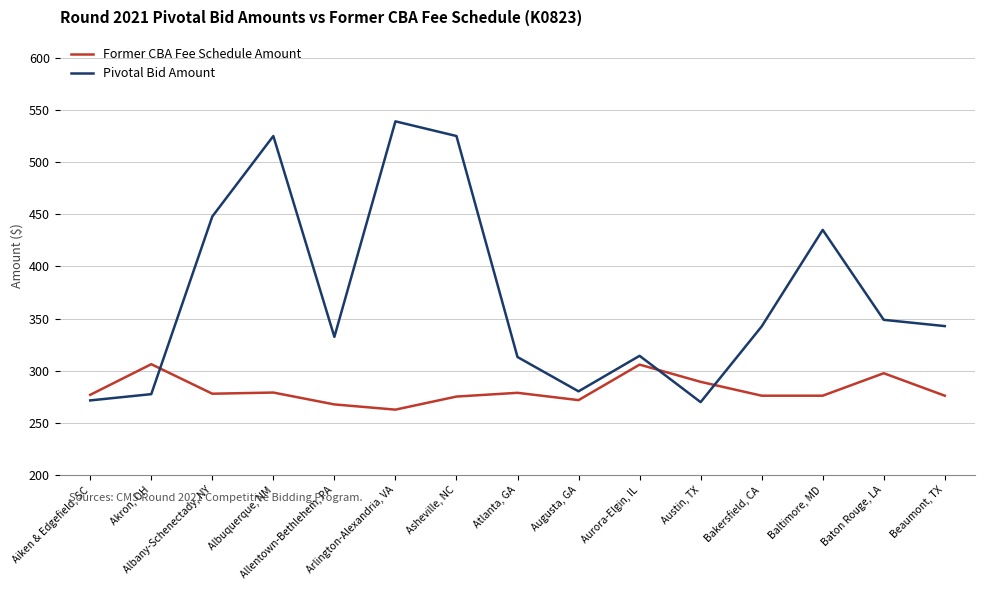

What is the maximum value for Former CBA Fee Schedule Amount?

306.2